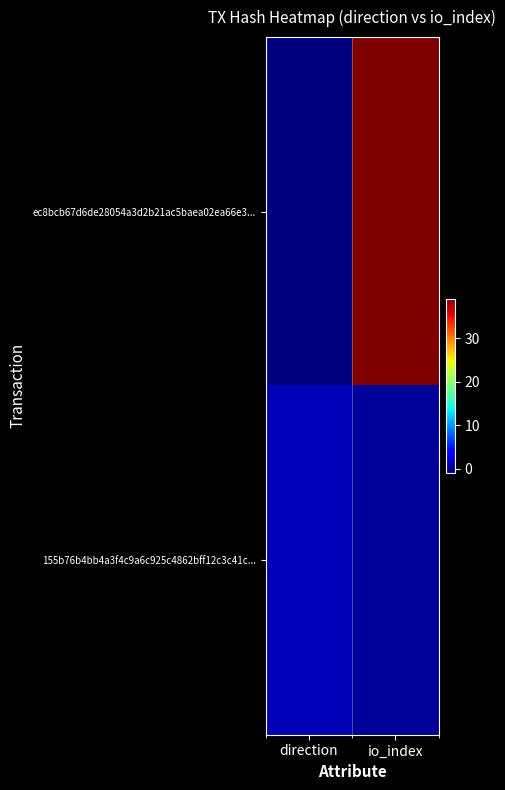

Which has a higher value, io_index or direction?

io_index